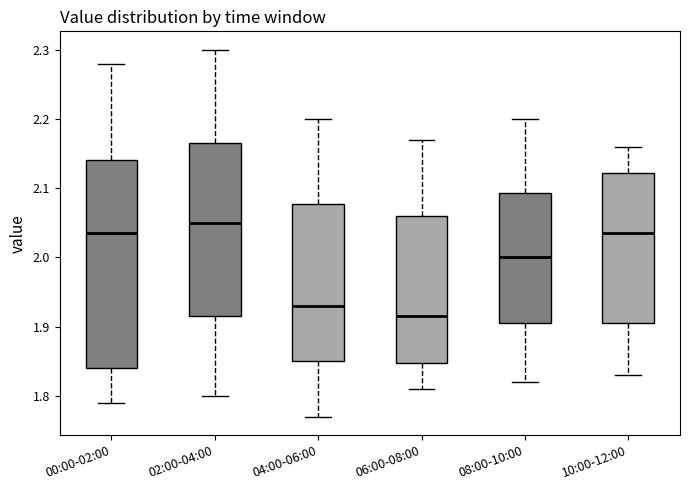

Where is the lower edge of the box for 06:00-08:00 on the y-axis? The values are not printed on the chart, so give them approximately, as read against the axis.

1.85